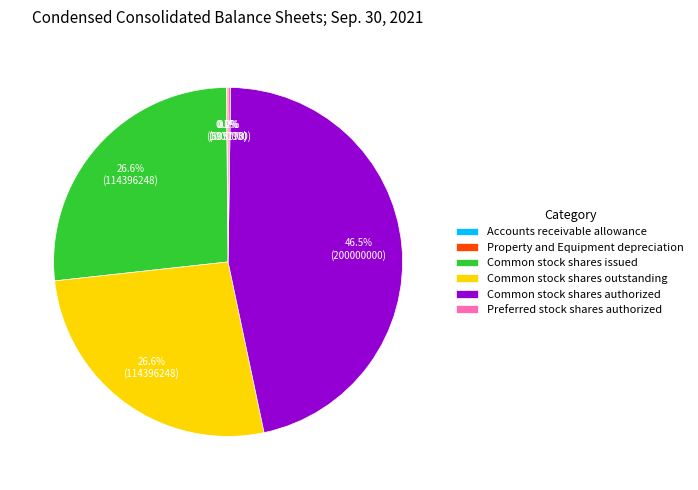

Is Common stock shares authorized the majority of the pie?

No